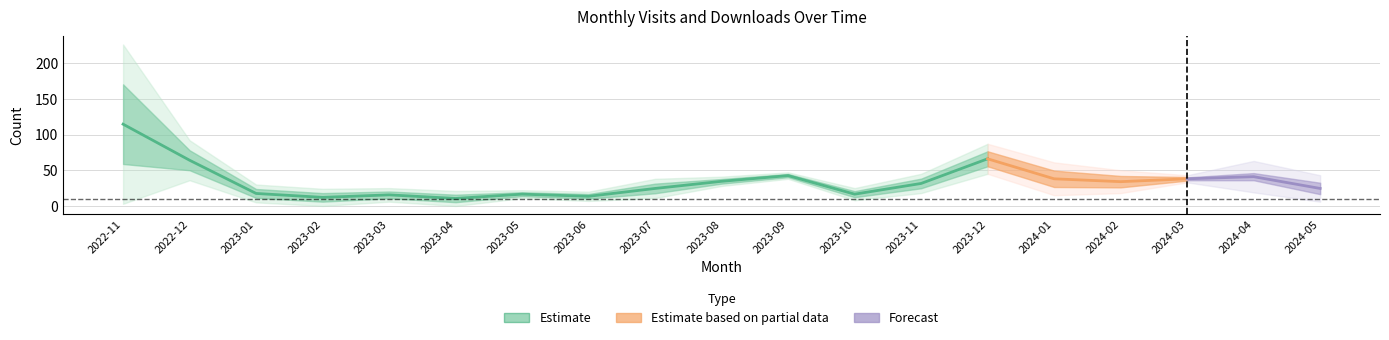

What is the label of the 1st point from the right?

2024-05